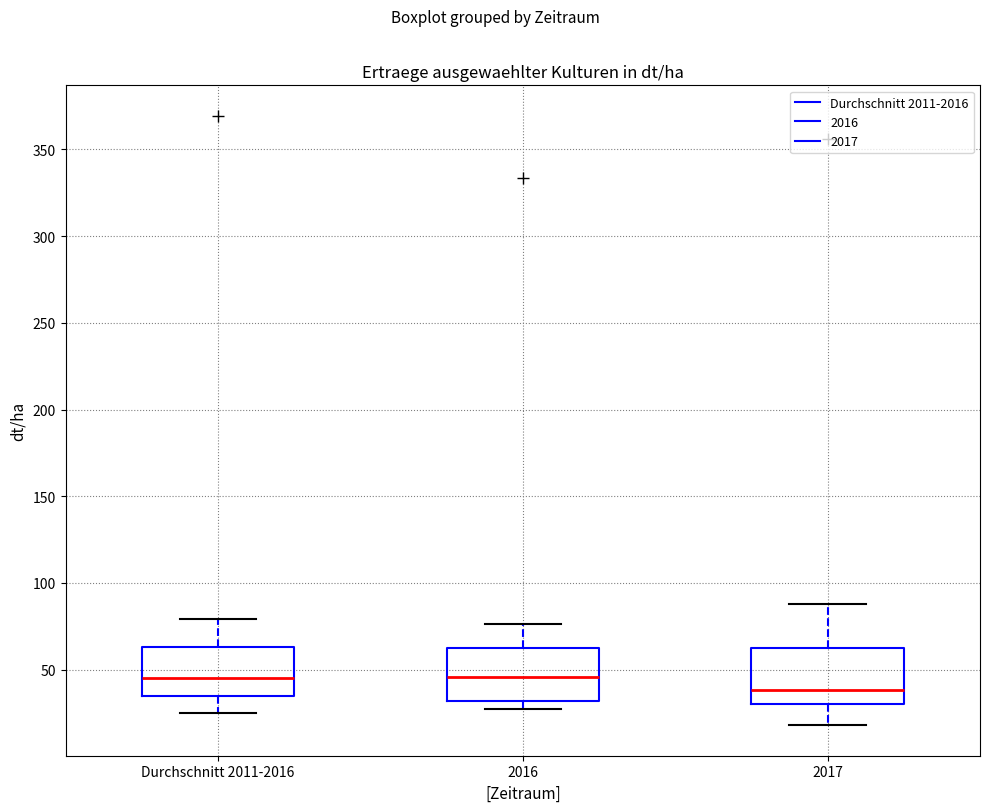

Reading left to right, read every box against the y-axis: the position of its median line, the range the box covers, and the ends of its whiskers. The values are not printed on the chart, so give them approximately, as read against the axis.

Durchschnitt 2011-2016: median 45, box 35 to 65, whiskers 25 to 80
2016: median 45, box 30 to 65, whiskers 25 to 75
2017: median 40, box 30 to 65, whiskers 20 to 90